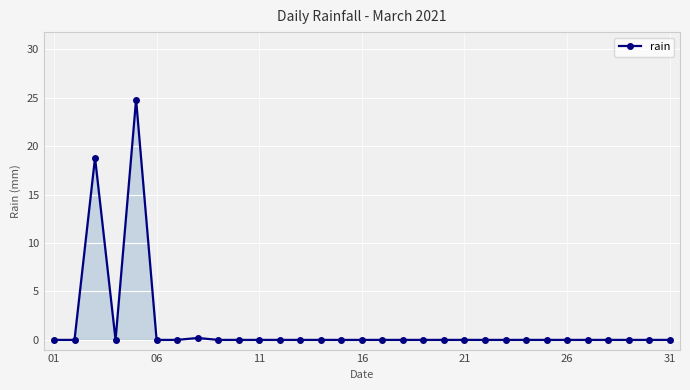

Does the chart display data point markers on the line(s)?

Yes